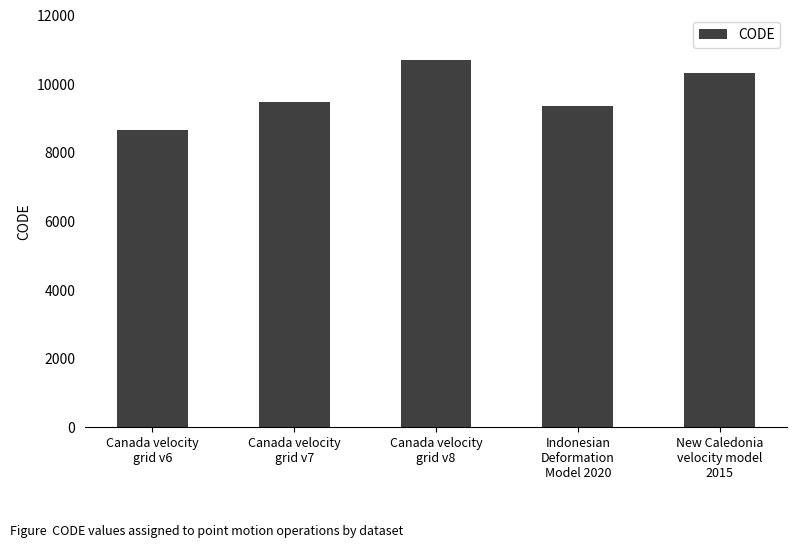

Count the number of data series in this chart.

1